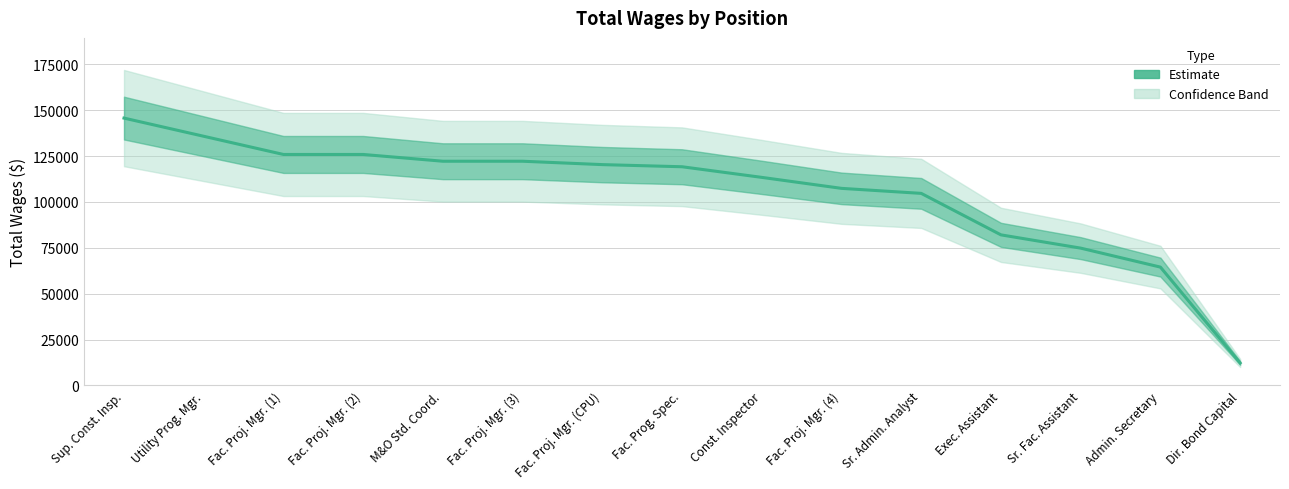

What position from the left is Admin. Secretary?

14